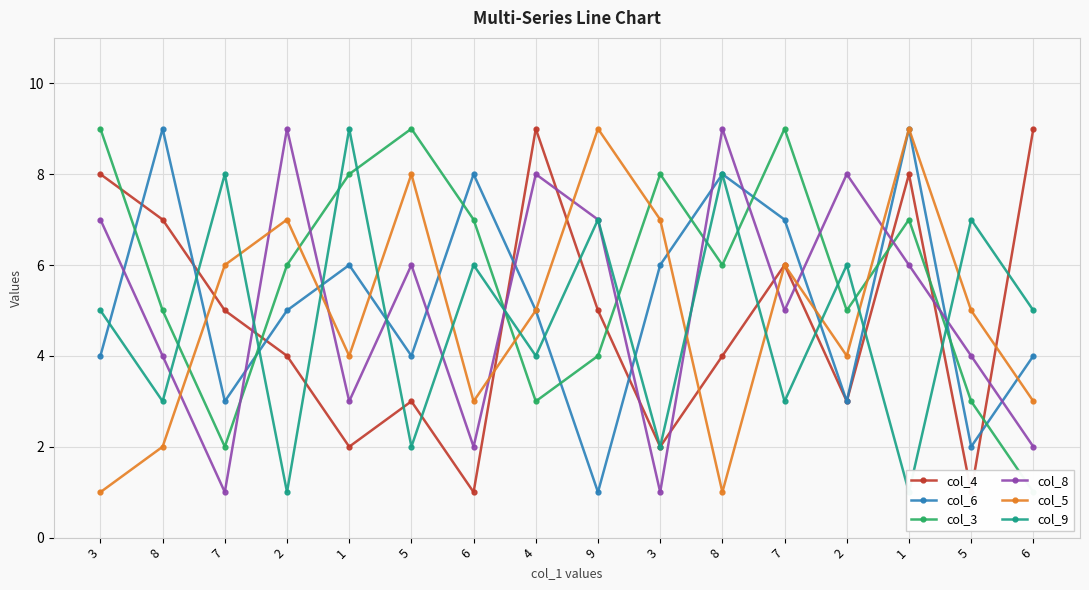

How many data points does each series have?

16